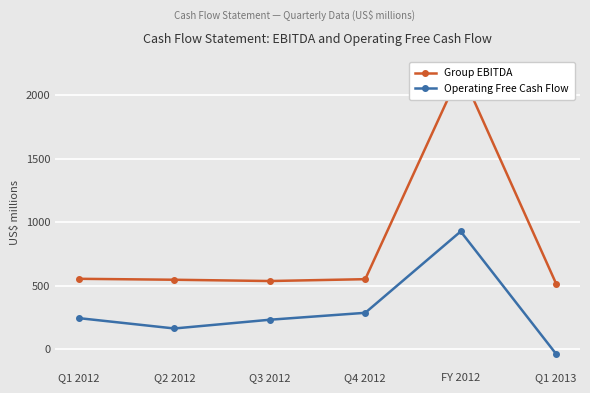

Is it true that Group EBITDA equals 913.6 at Q1 2012?

False